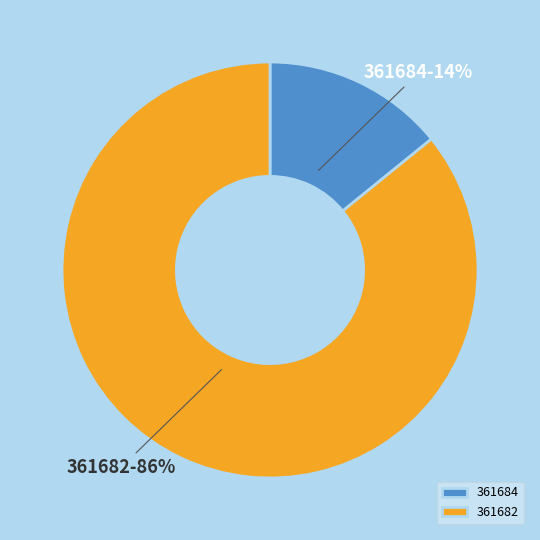

Rank the categories by value from lowest to highest.

361684, 361682